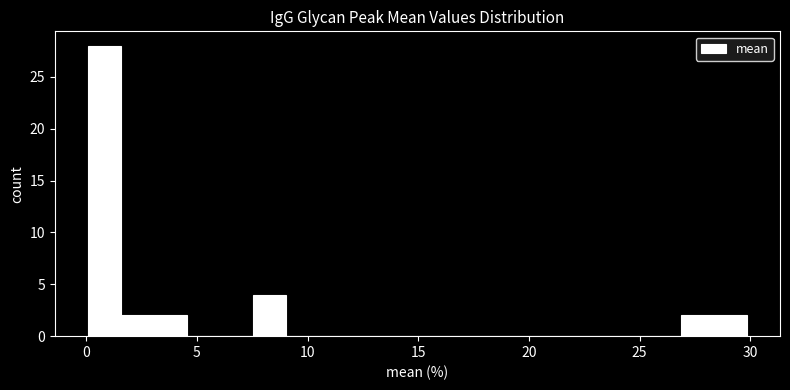

Read against the x-axis, roughly where is the centre of the tallest bar?

1.0